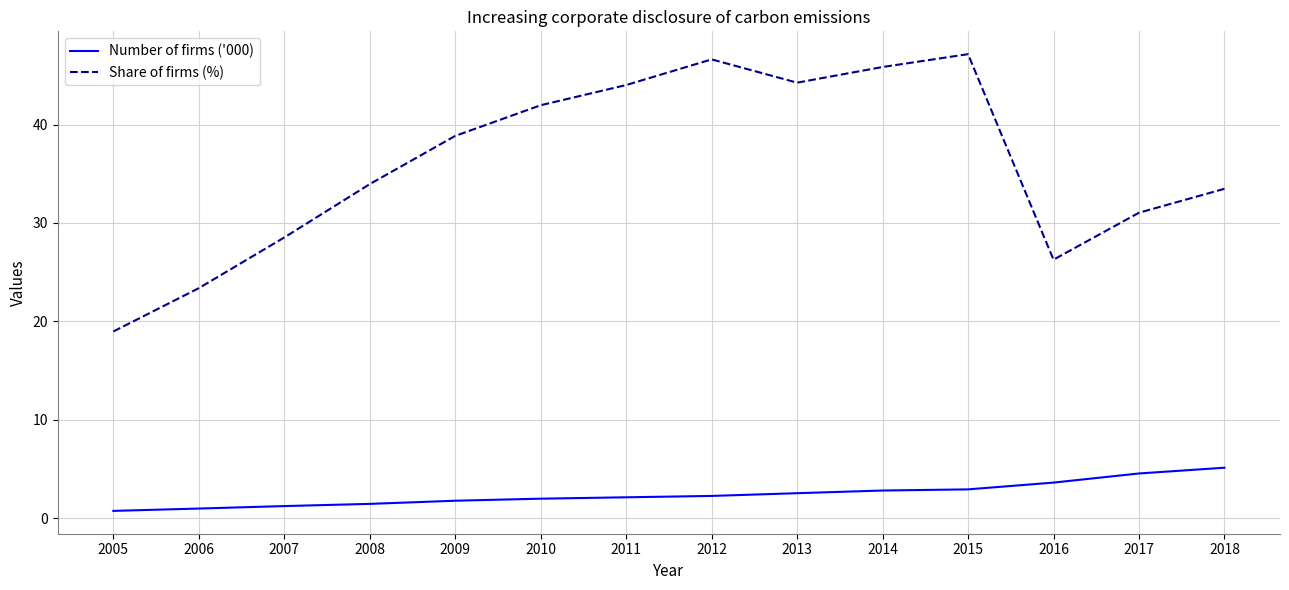

Which series has the largest total across all categories?

Share of firms (%)